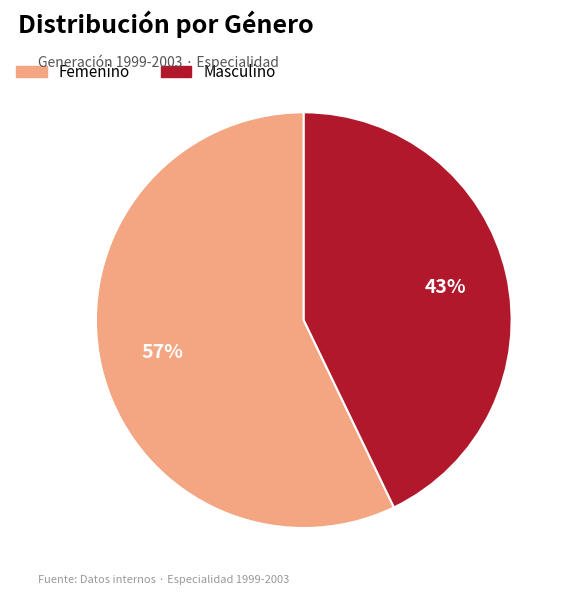

What is the smallest slice in the pie chart?

Masculino